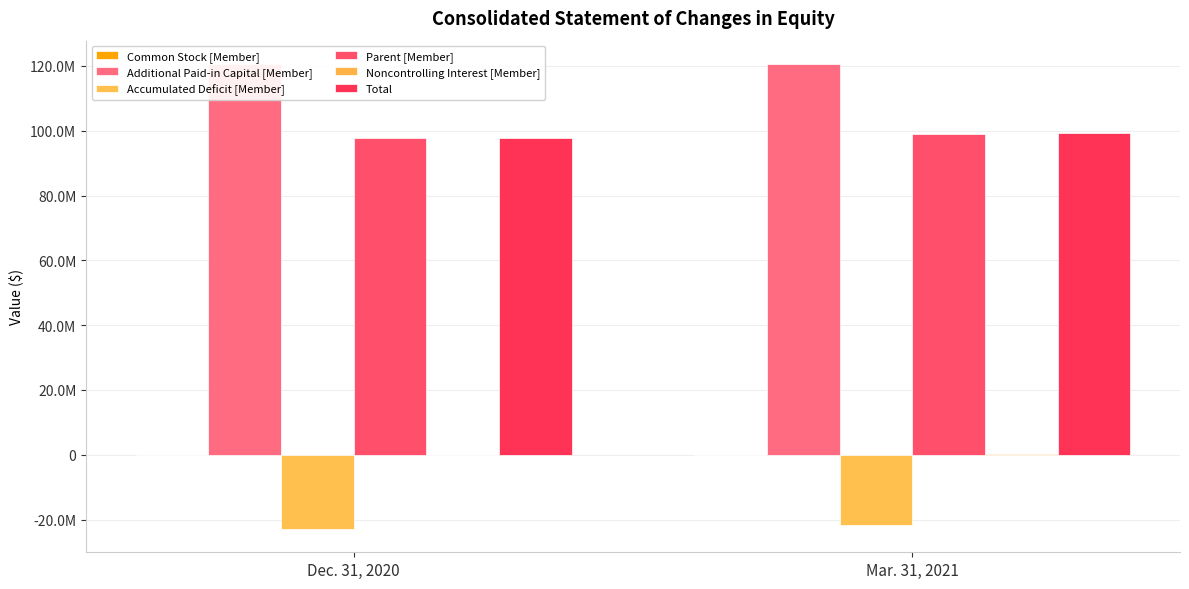

Is it true that Accumulated Deficit [Member] equals -13685263 at Mar. 31, 2021?

False